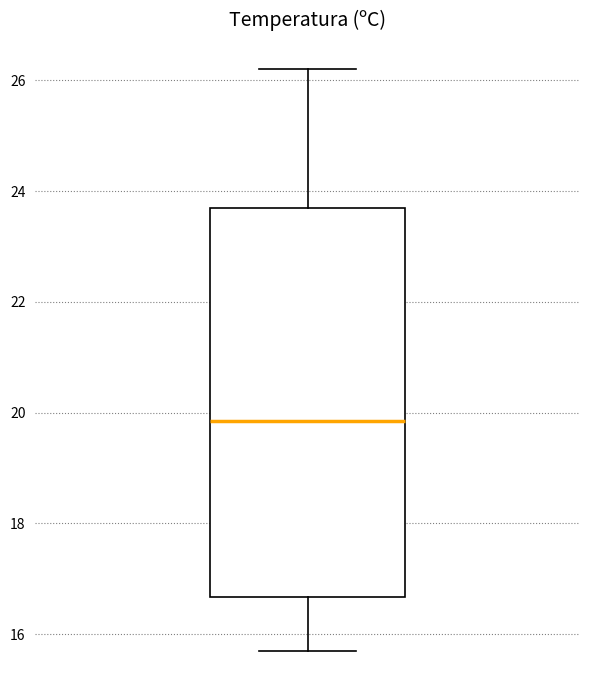

Read this box plot against the y-axis: the position of the median line, the range covered by the box, and the ends of both whiskers. The values are not printed on the chart, so give them approximately, as read against the axis.

median 19.8, box 16.6 to 23.8, whiskers 15.8 to 26.2